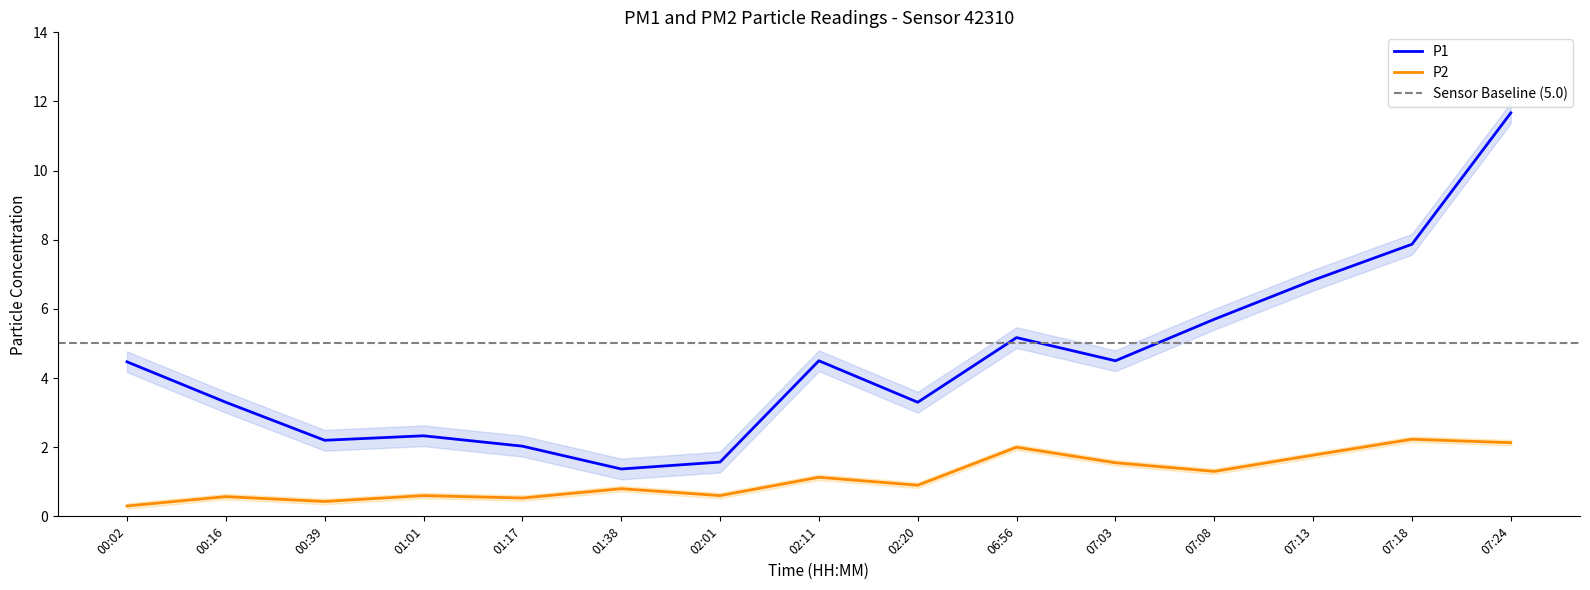

What is the approximate value of P2 at 00:02?

0.3